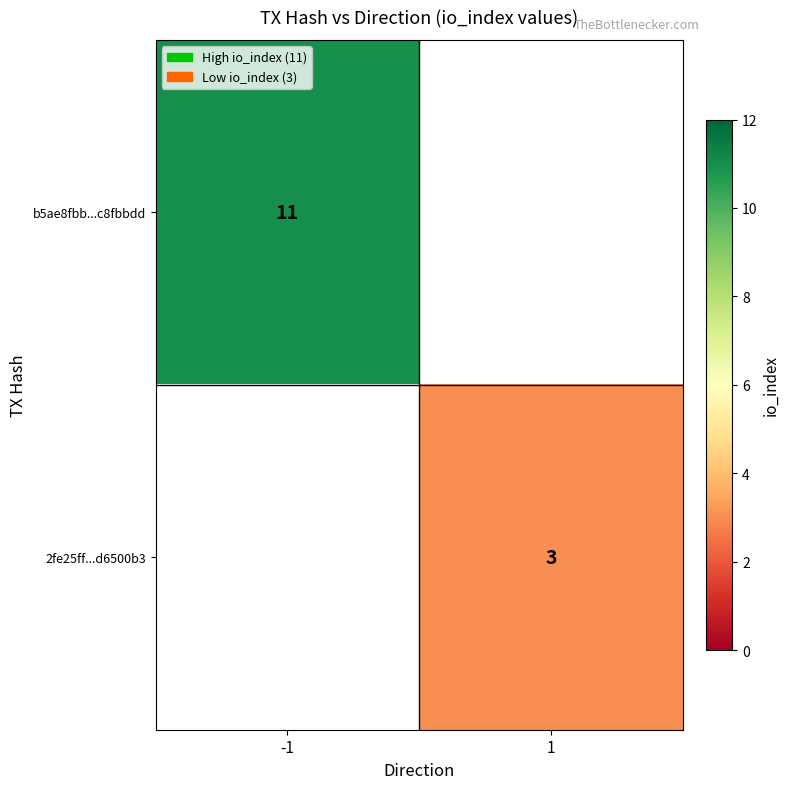

True or false: b5ae8fbb...c8fbbdd has a value of 2.5 at -1.

False